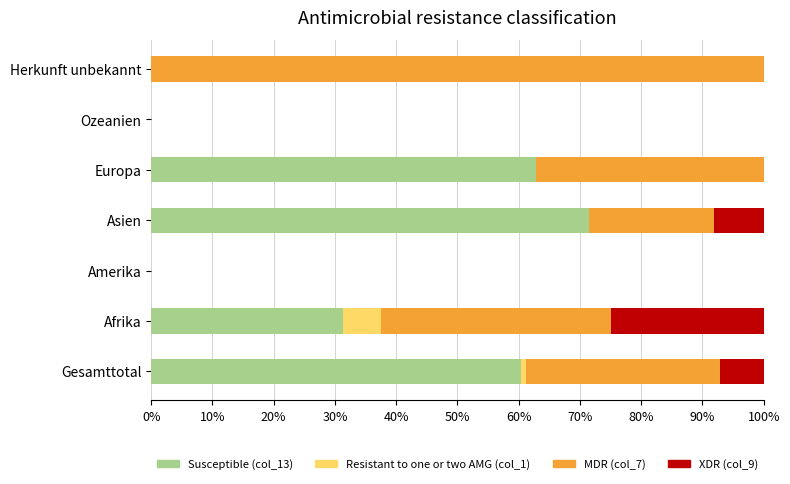

What is the total value across all series at Asien?

100.0